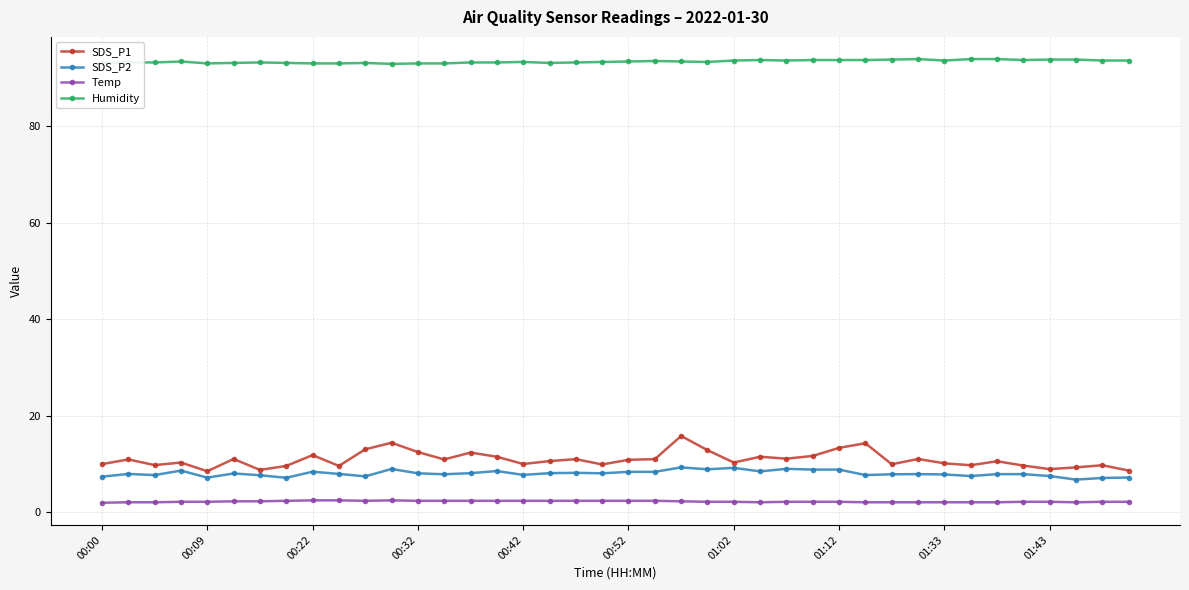

Does the chart have visible grid lines?

Yes